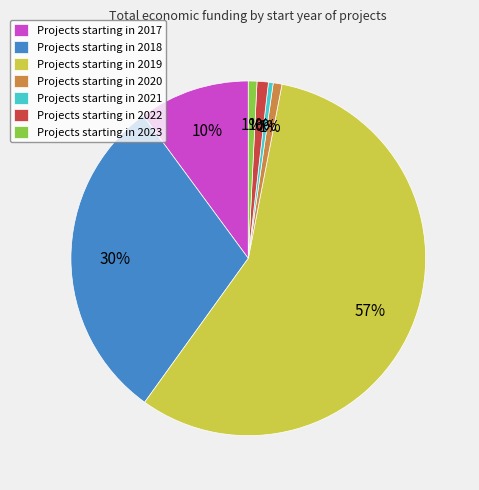

True or false: Projects starting in 2022 accounts for 11% of the total.

False